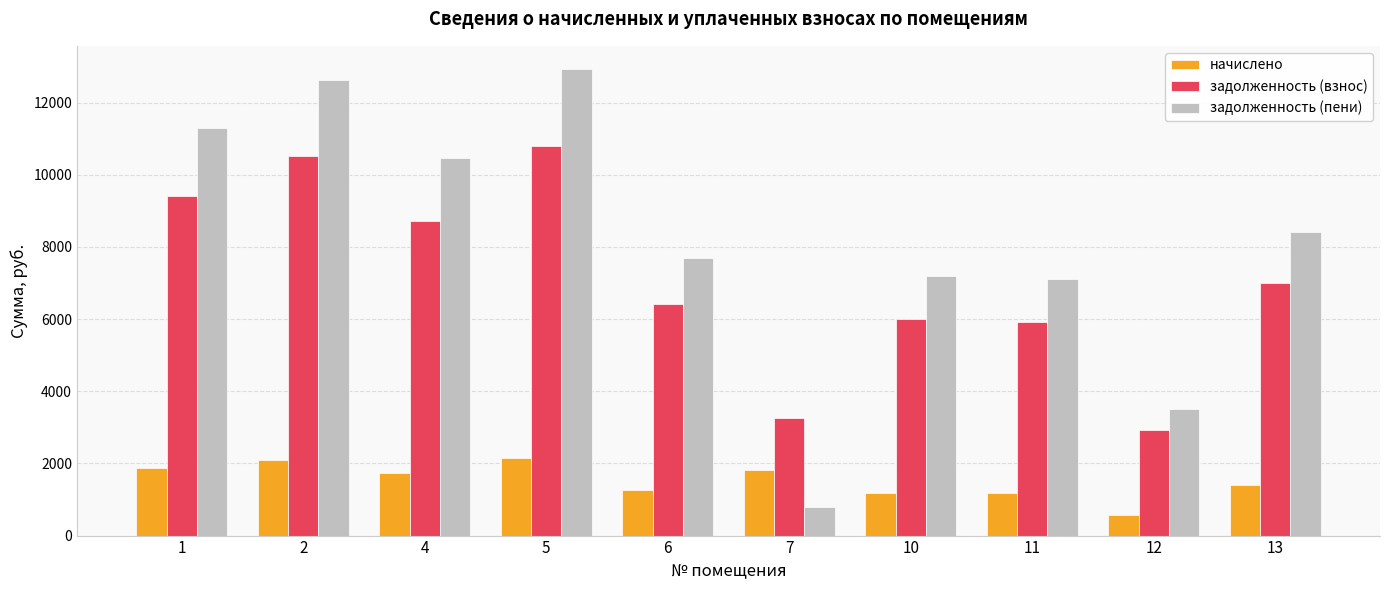

The задолженность (взнос) series shows 6420.0 at 6. True or false?

True